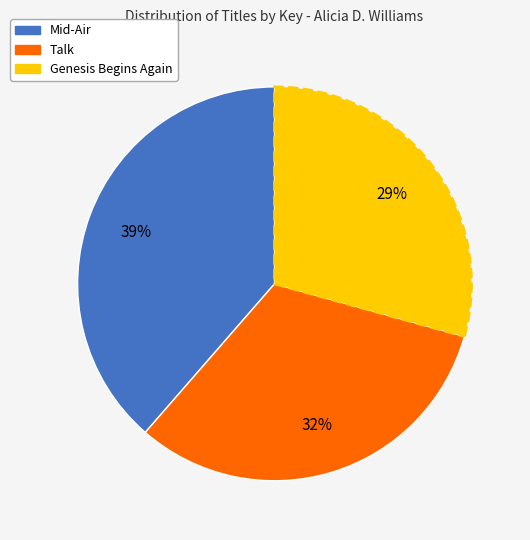

Between Talk and Mid-Air, which is larger?

Mid-Air